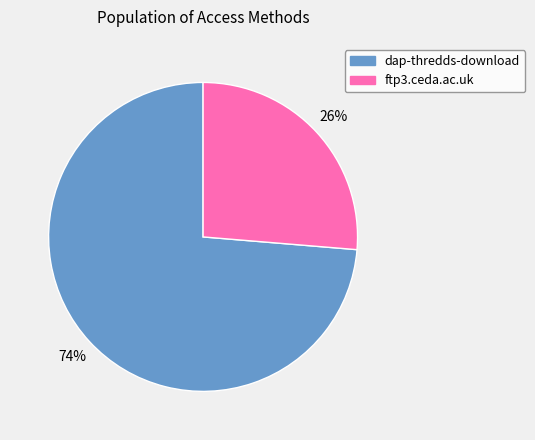

True or false: ftp3.ceda.ac.uk accounts for 36% of the total.

False